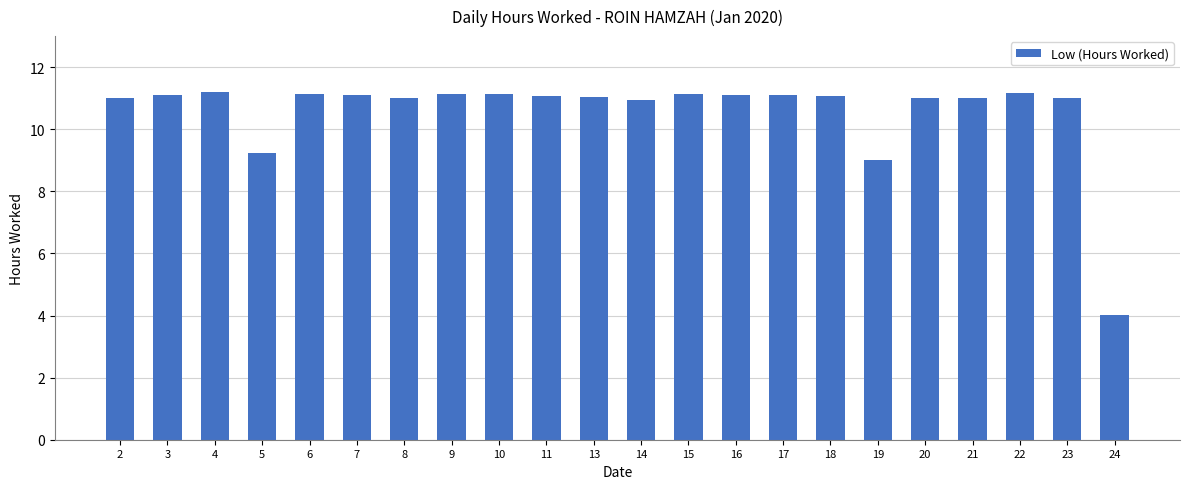

What is the change in value from 2 to 11?

+0.1